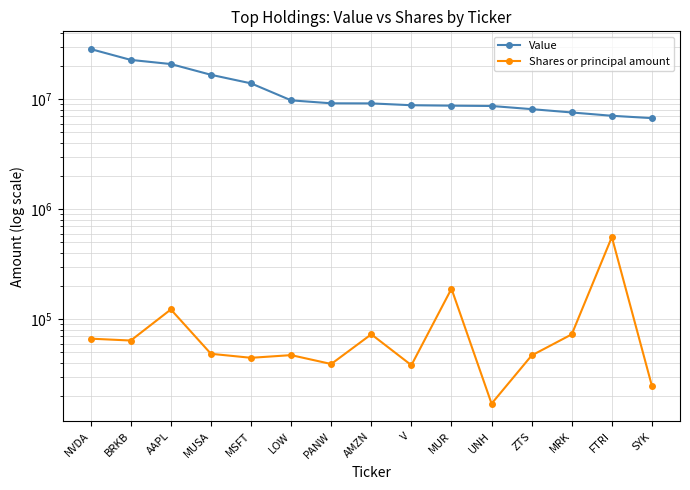

True or false: Shares or principal amount and Value cross at least once.

False